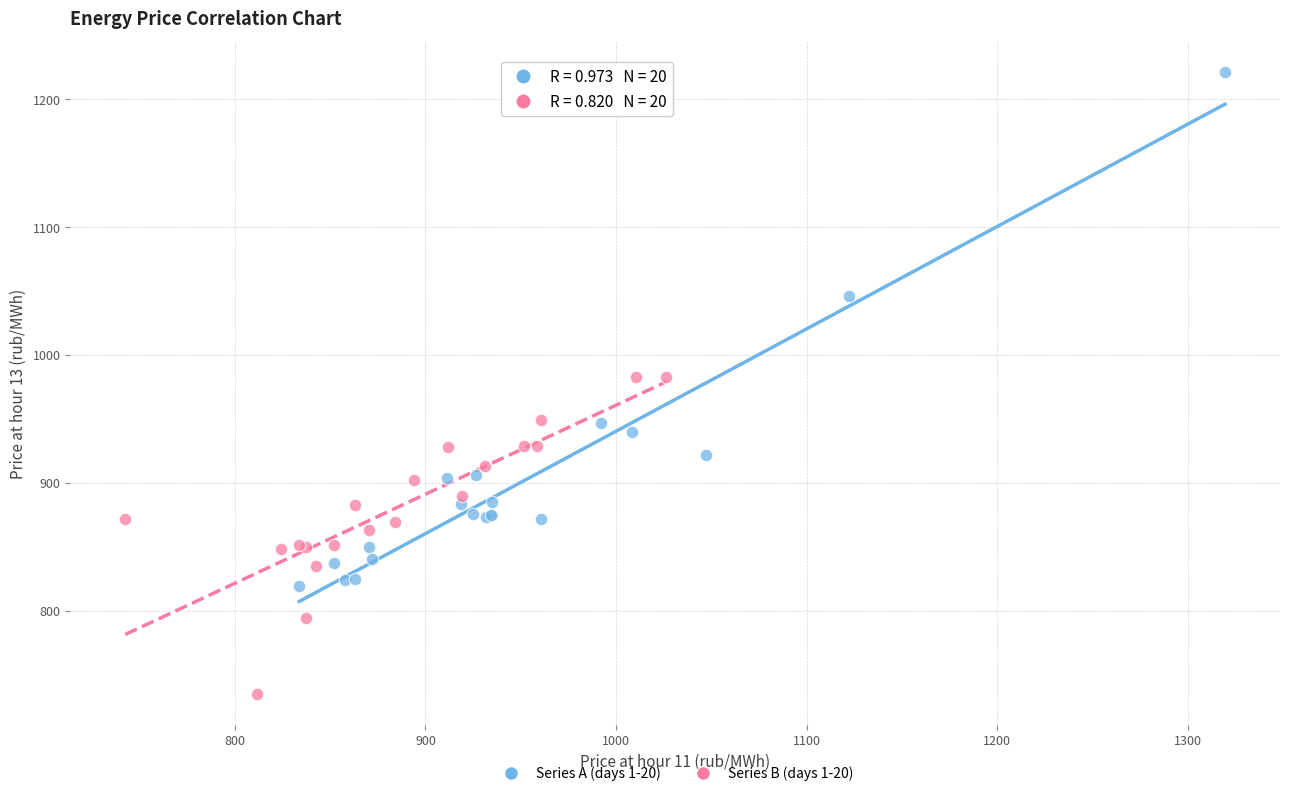

Which series contains the lowest Y value?

Series B (days 1-20)